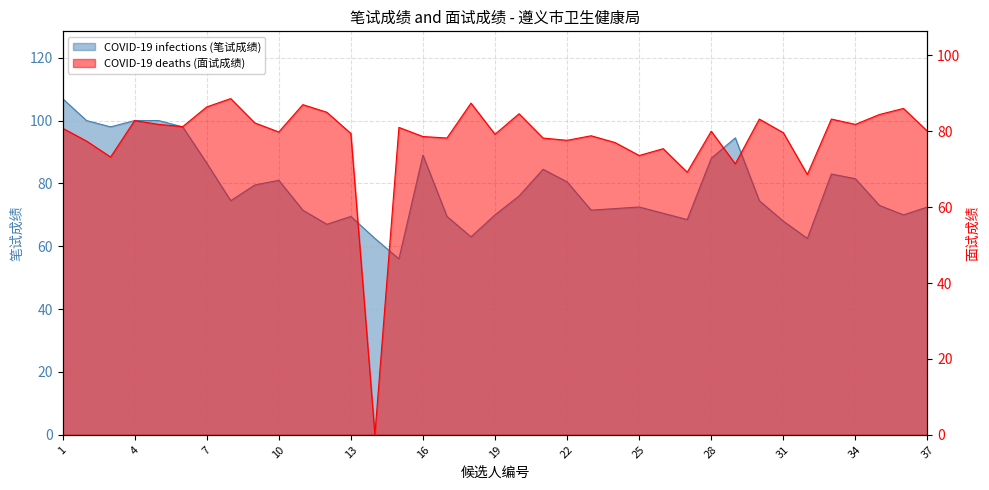

Which has a higher value, 20 or 17?

20